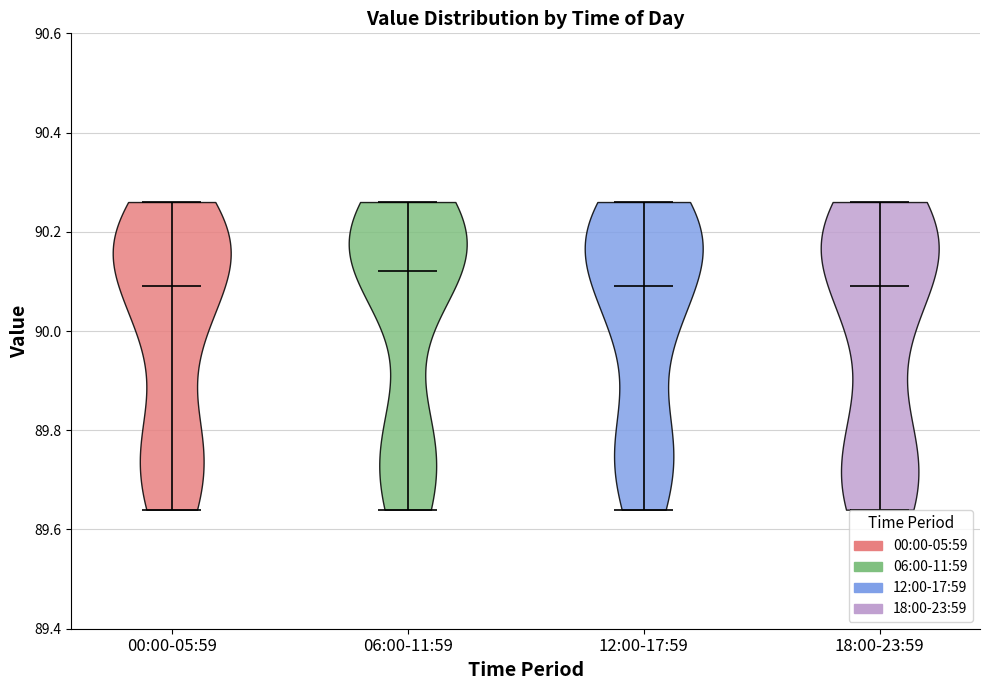

Reading left to right, read every violin against the y-axis: where its median line is, and the lowest and highest points it reaches. The values are not printed on the chart, so give them approximately, as read against the axis.

00:00-05:59: median line 90.10, lowest point 89.64, highest point 90.26
06:00-11:59: median line 90.12, lowest point 89.64, highest point 90.26
12:00-17:59: median line 90.10, lowest point 89.64, highest point 90.26
18:00-23:59: median line 90.10, lowest point 89.64, highest point 90.26